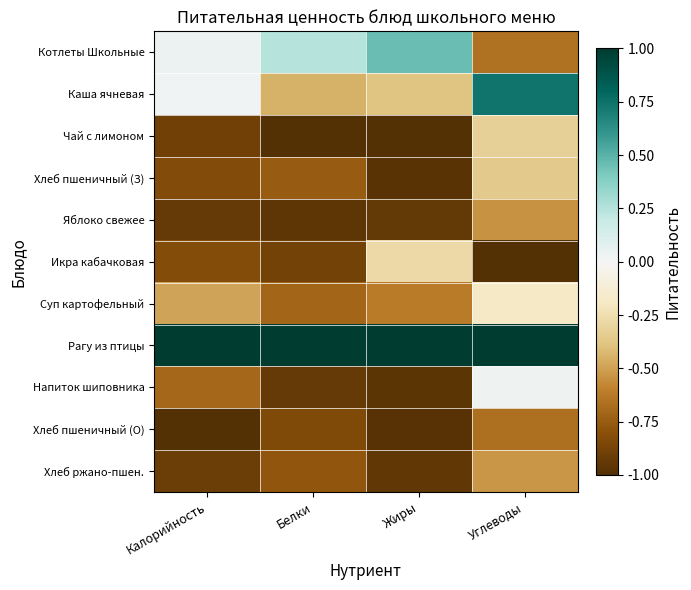

Which label corresponds to the smallest value in the chart?

Белки